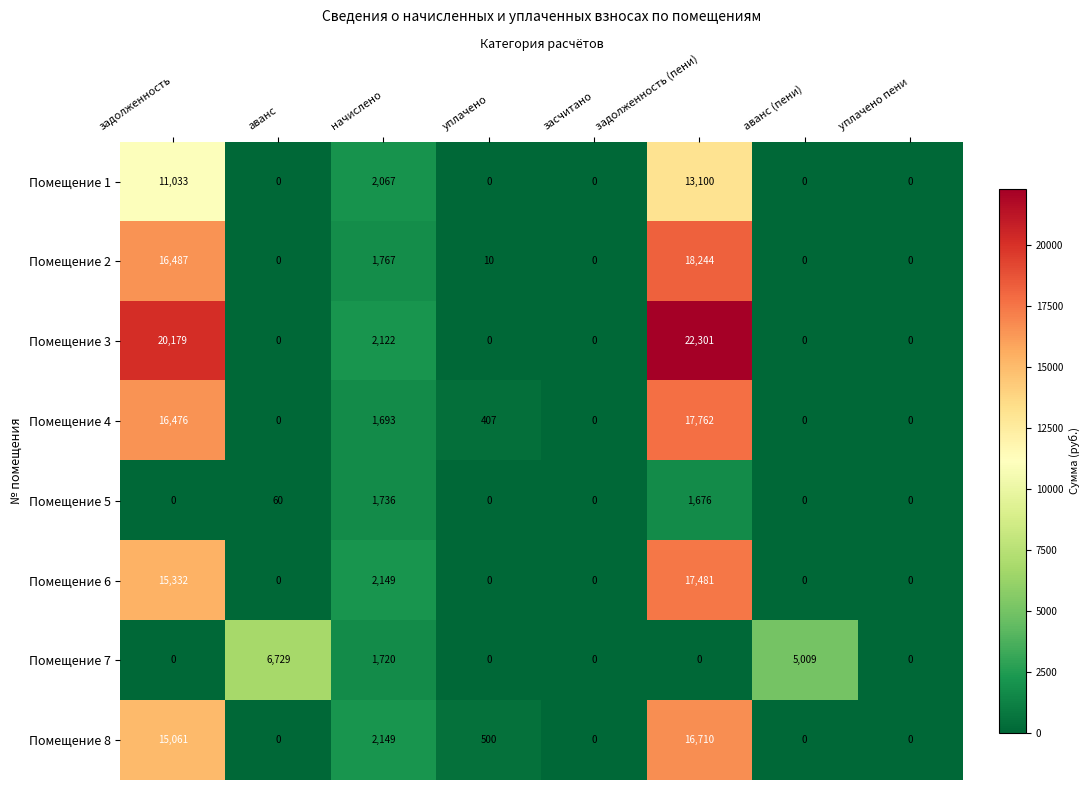

What is the spread (max minus min) of values at задолженность?

20179